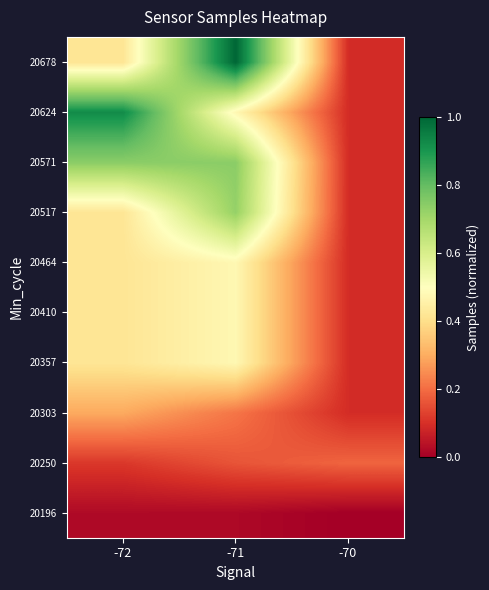

What is the total value across all series at -71?

4.8